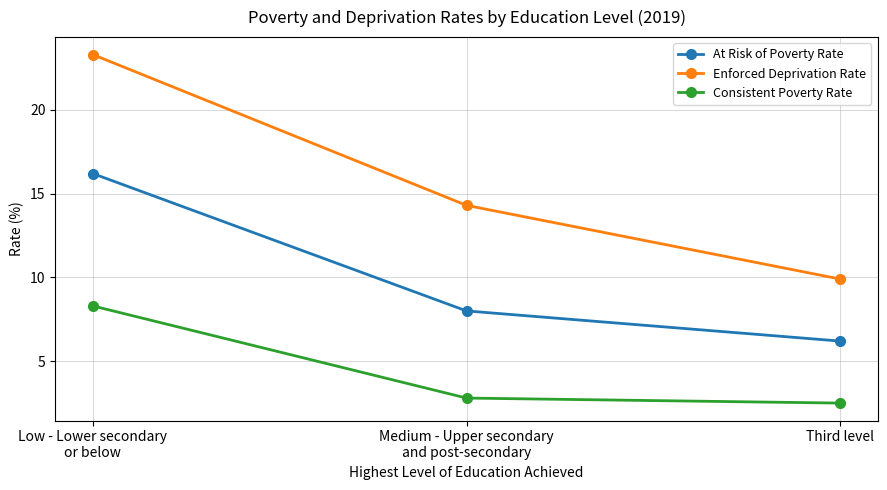

Is it true that Enforced Deprivation Rate equals 9.9 at Third level?

True